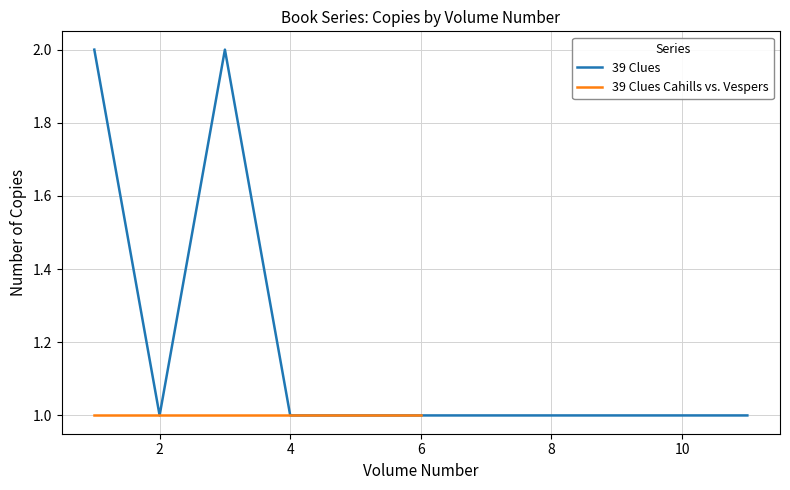

Is it true that 39 Clues equals 1 at 4?

True